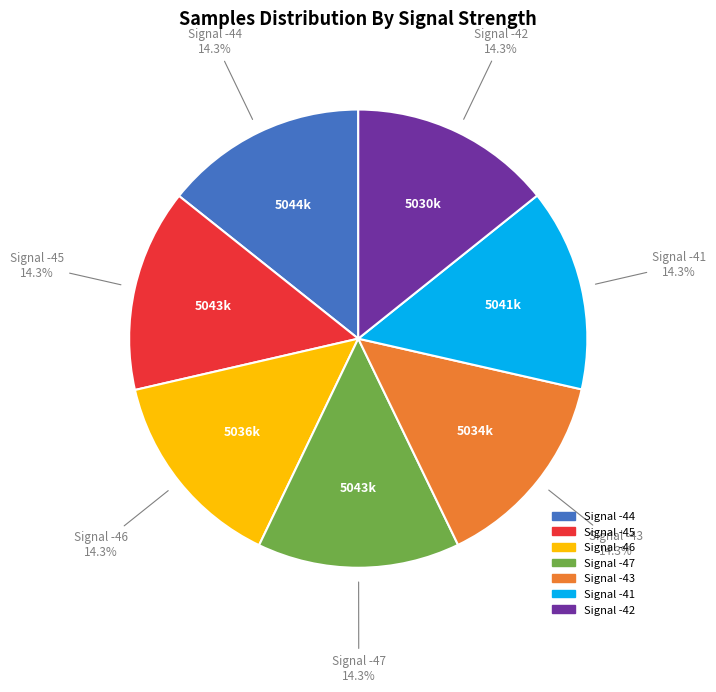

Does any single category account for the majority?

No